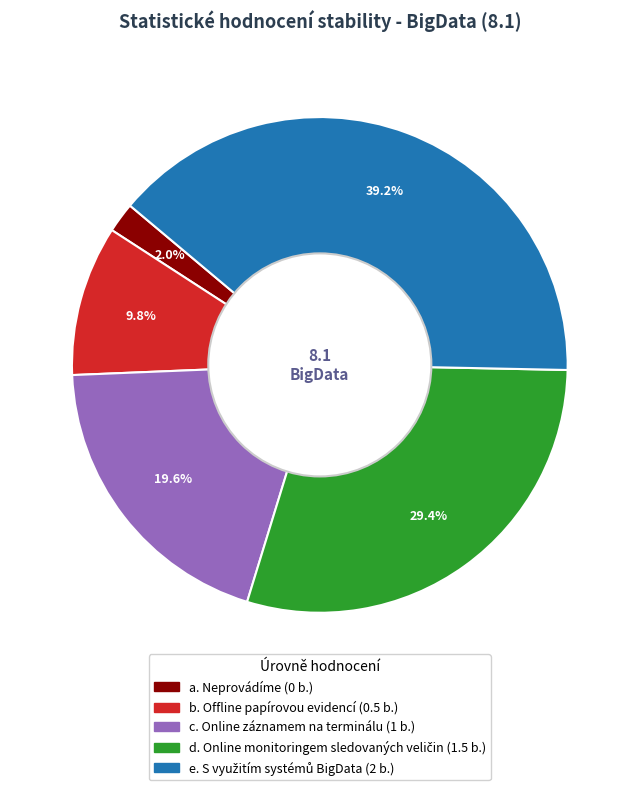

What is the smallest slice in the pie chart?

a. Neprovádíme